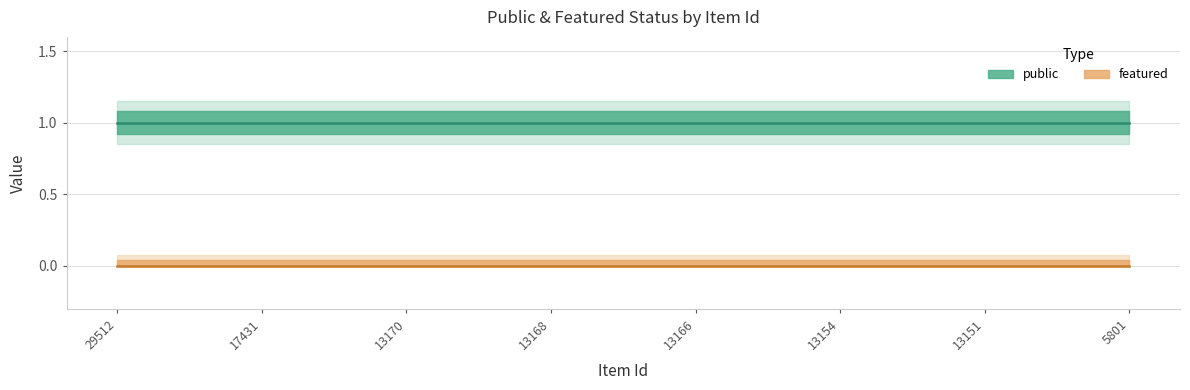

Which category has the highest value in the public series?

29512